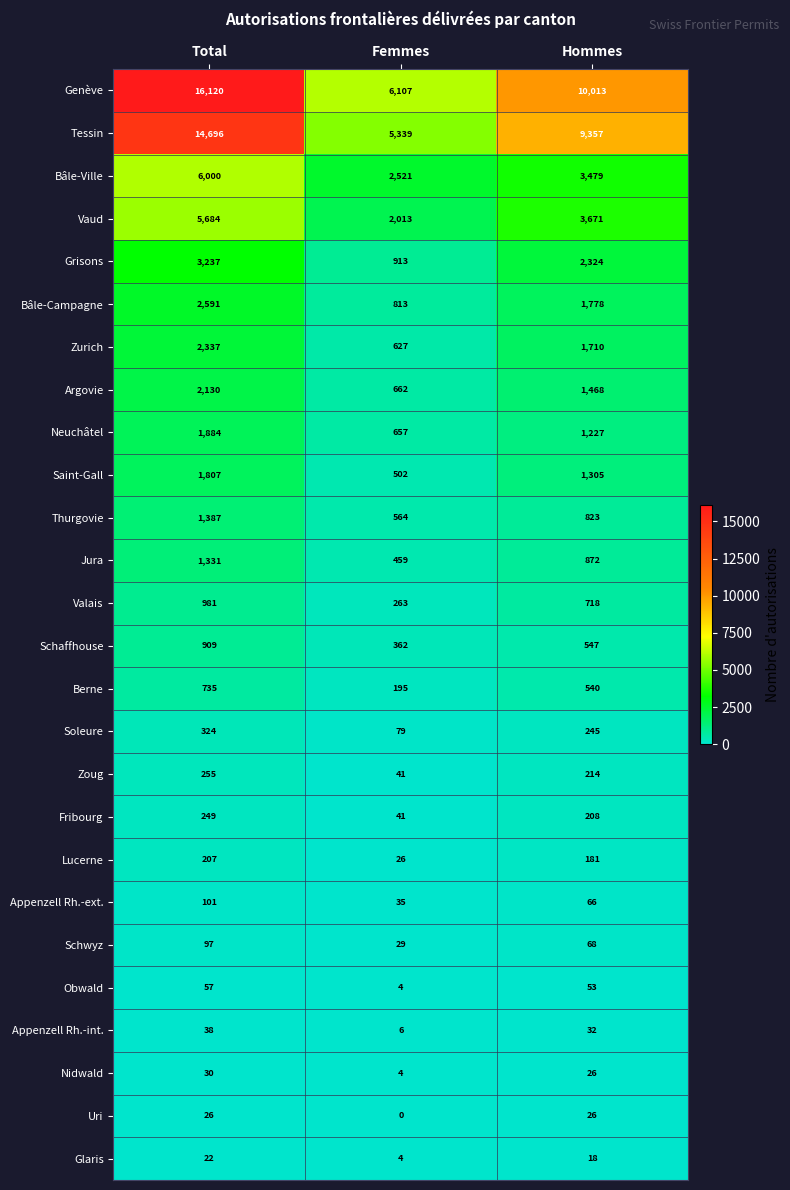

Which series has the largest total across all categories?

Genève